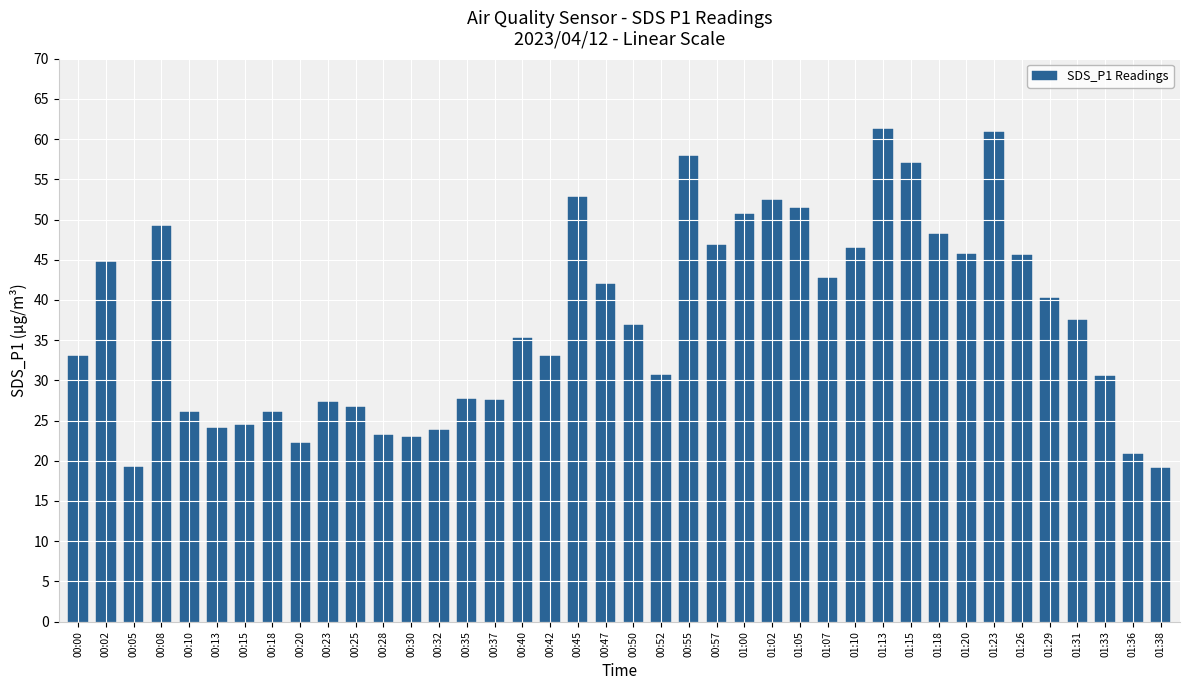

What is the difference between the values at 00:35 and 01:13?

33.6